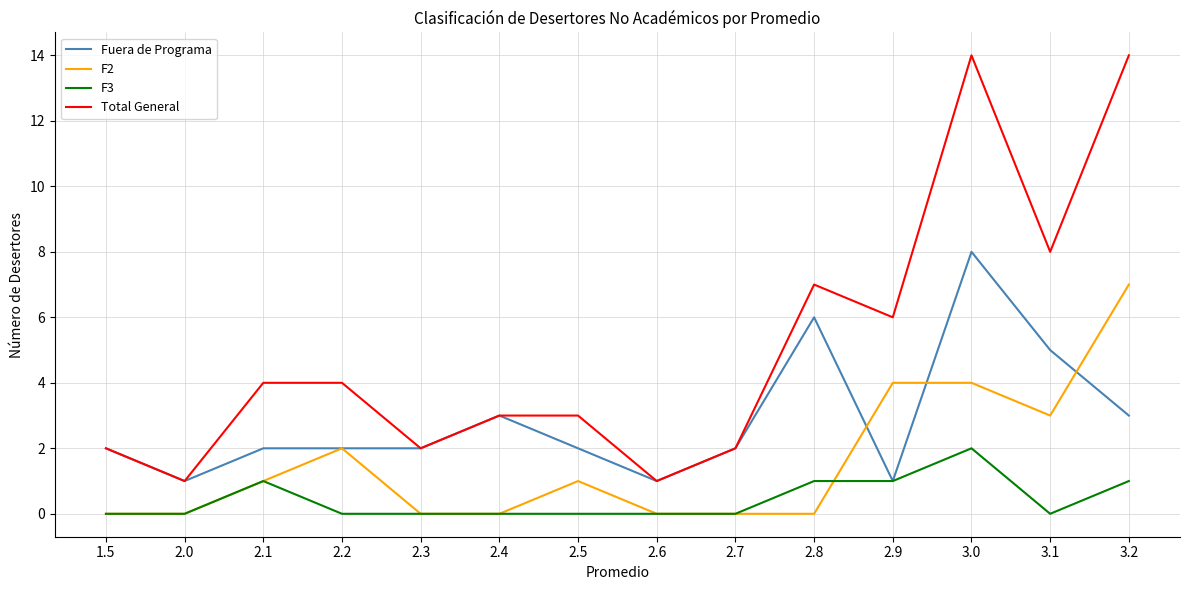

Which series has the largest total across all categories?

Total General